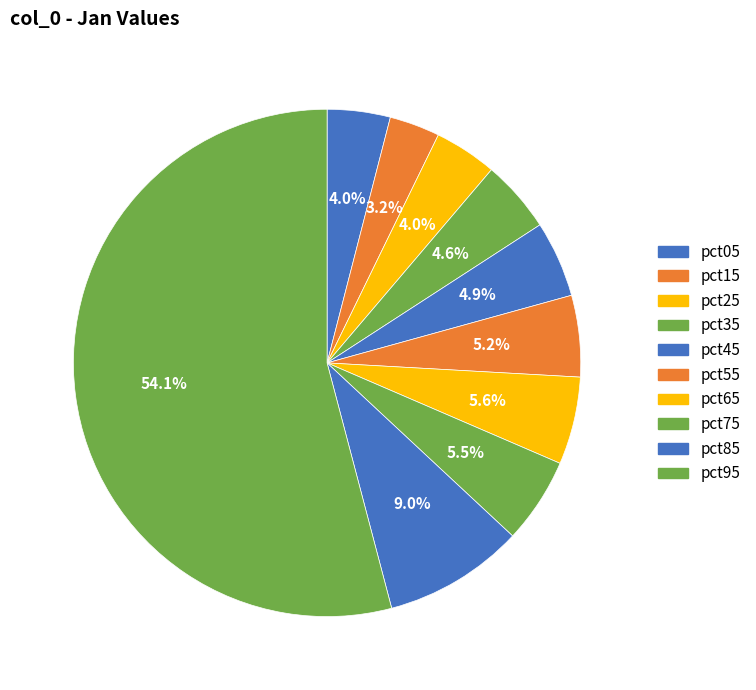

Which has a higher value, pct45 or pct75?

pct75